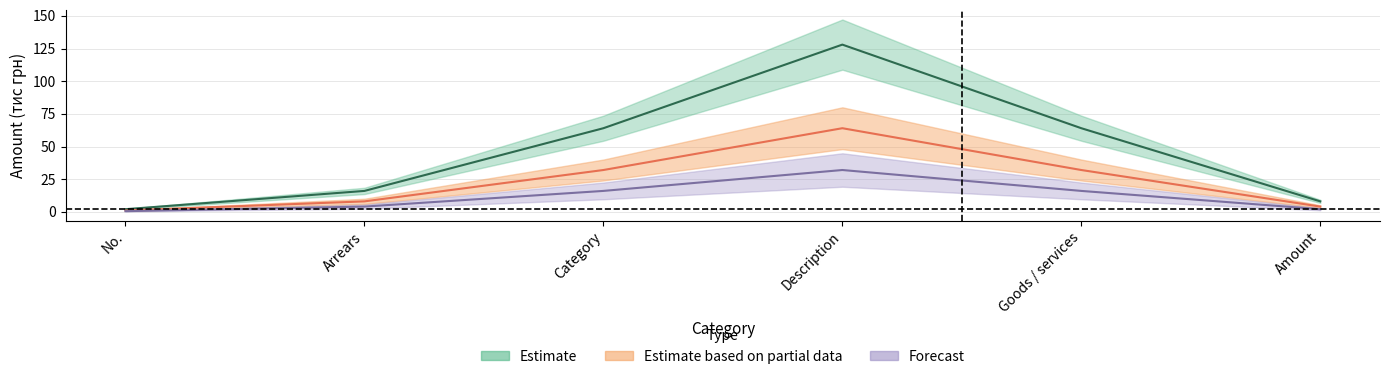

How many lines are shown in the chart?

3